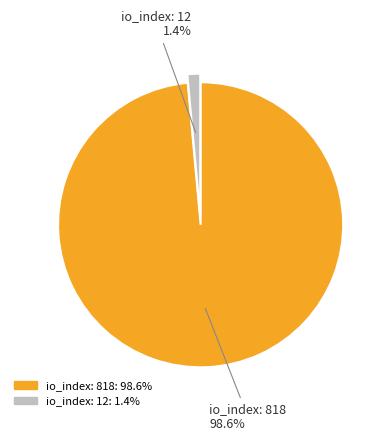

Which category has the biggest portion of the pie?

io_index: 818